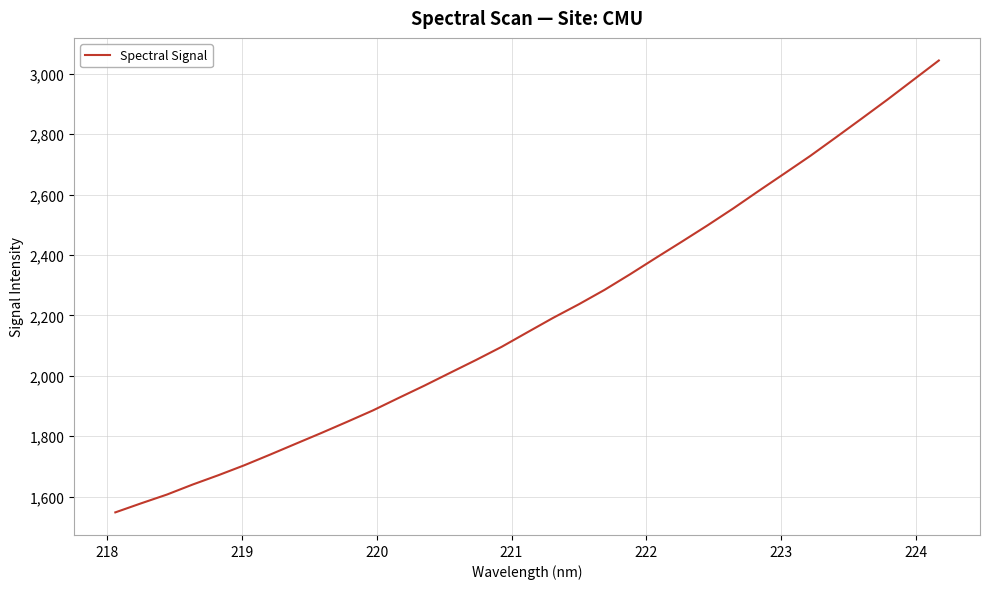

What is the greatest value displayed?

3044.1